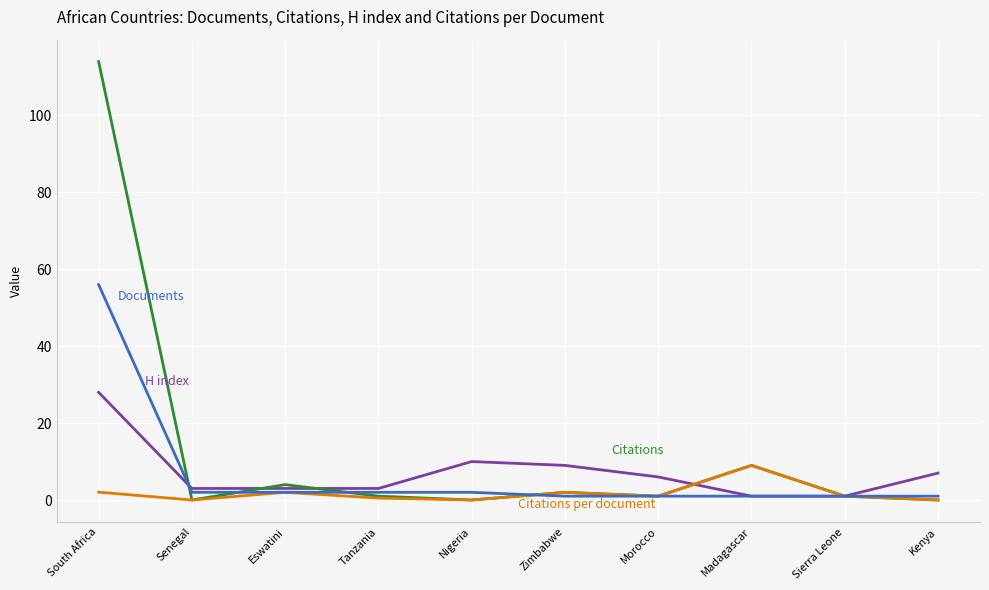

What is the greatest value displayed?

114.0